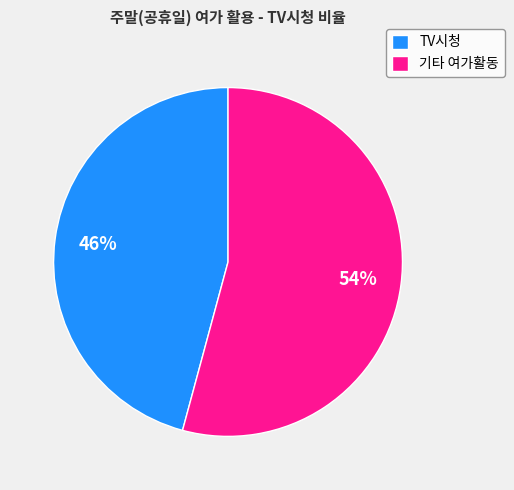

Rank the categories by value from highest to lowest.

기타 여가활동, TV시청